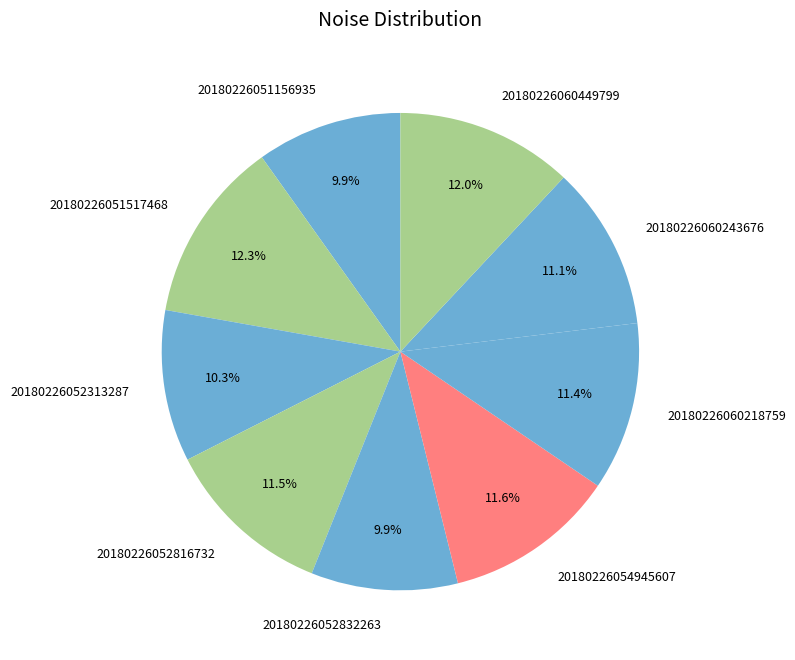

What percentage do 20180226052832263 and 20180226060449799 together represent?

21.9%